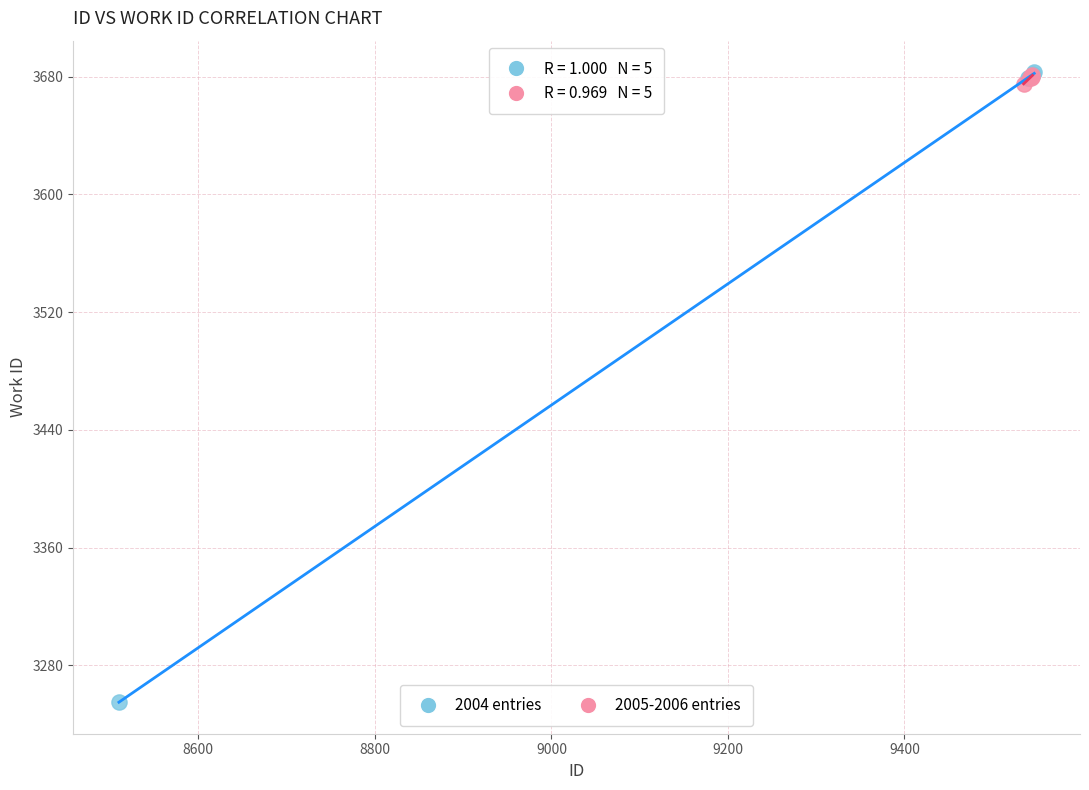

Which series has the widest spread of Y values?

2004 entries